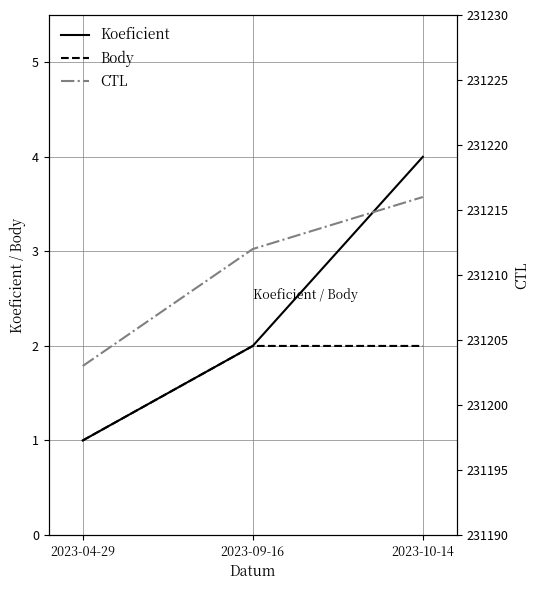

What is the sum of all Body values?

5